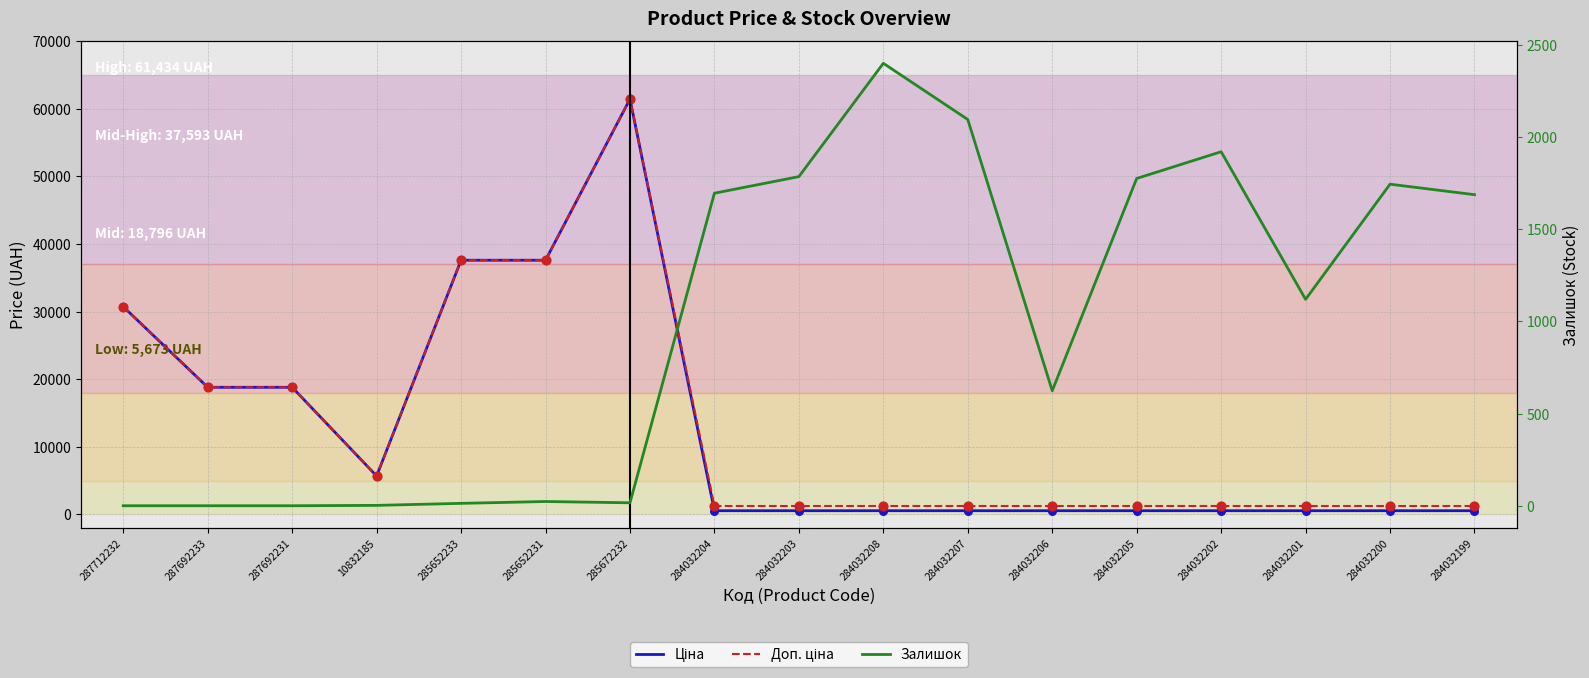

Which series has the largest total across all categories?

Доп. ціна